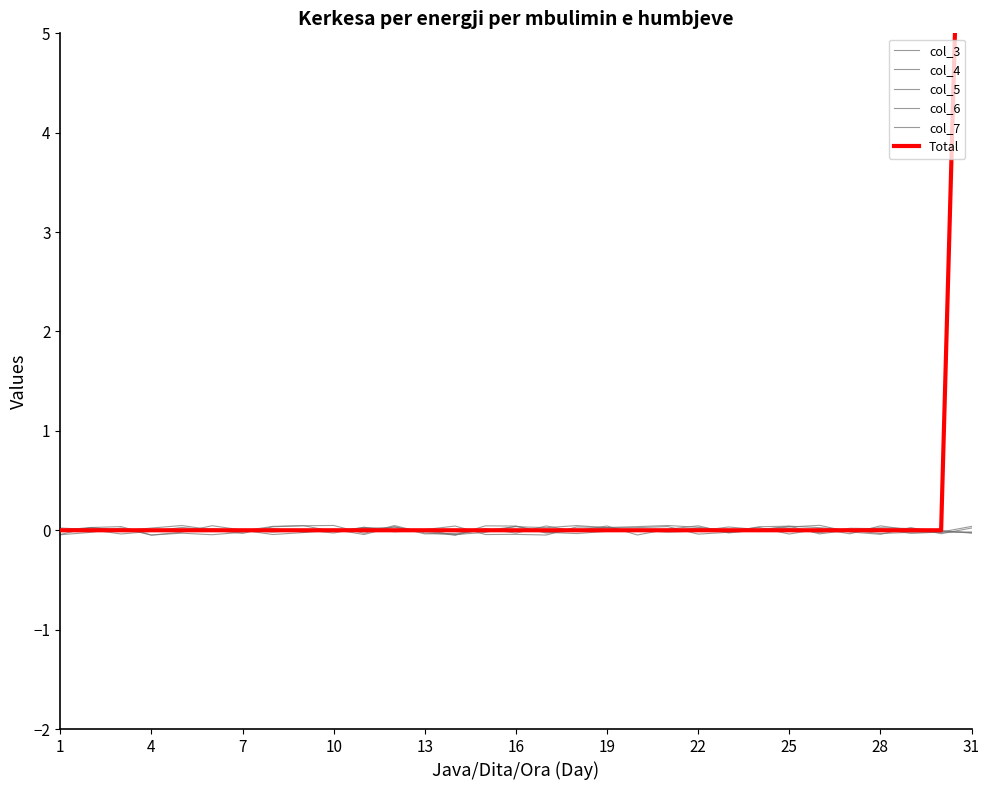

How many lines are shown in the chart?

6